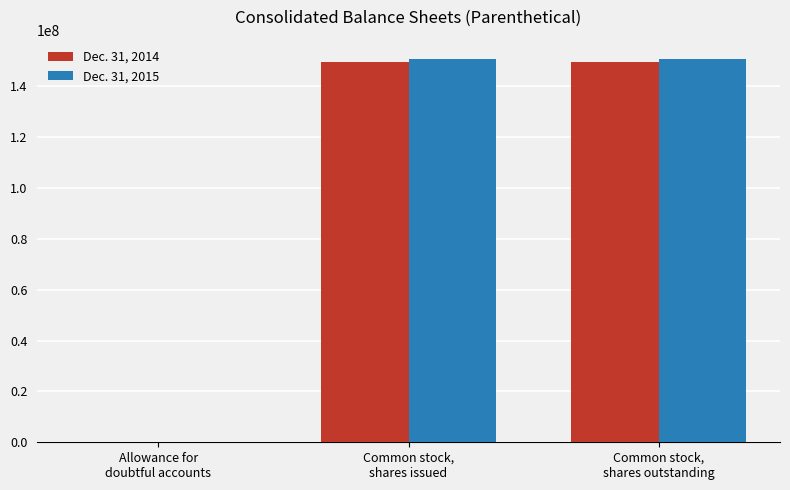

At which label is Dec. 31, 2014 closest to 74865450?

Common stock,
shares issued